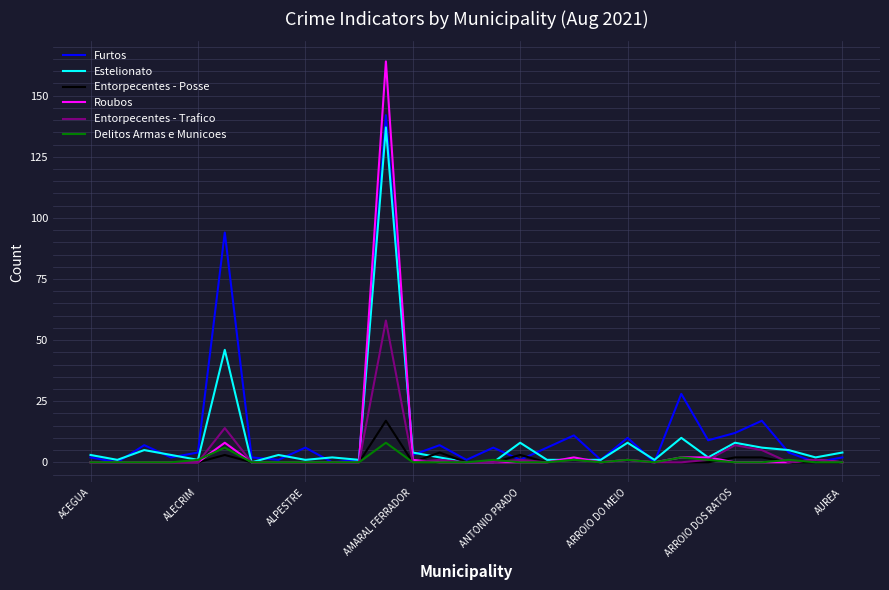

What is the highest value of the Delitos Armas e Municoes series?

8